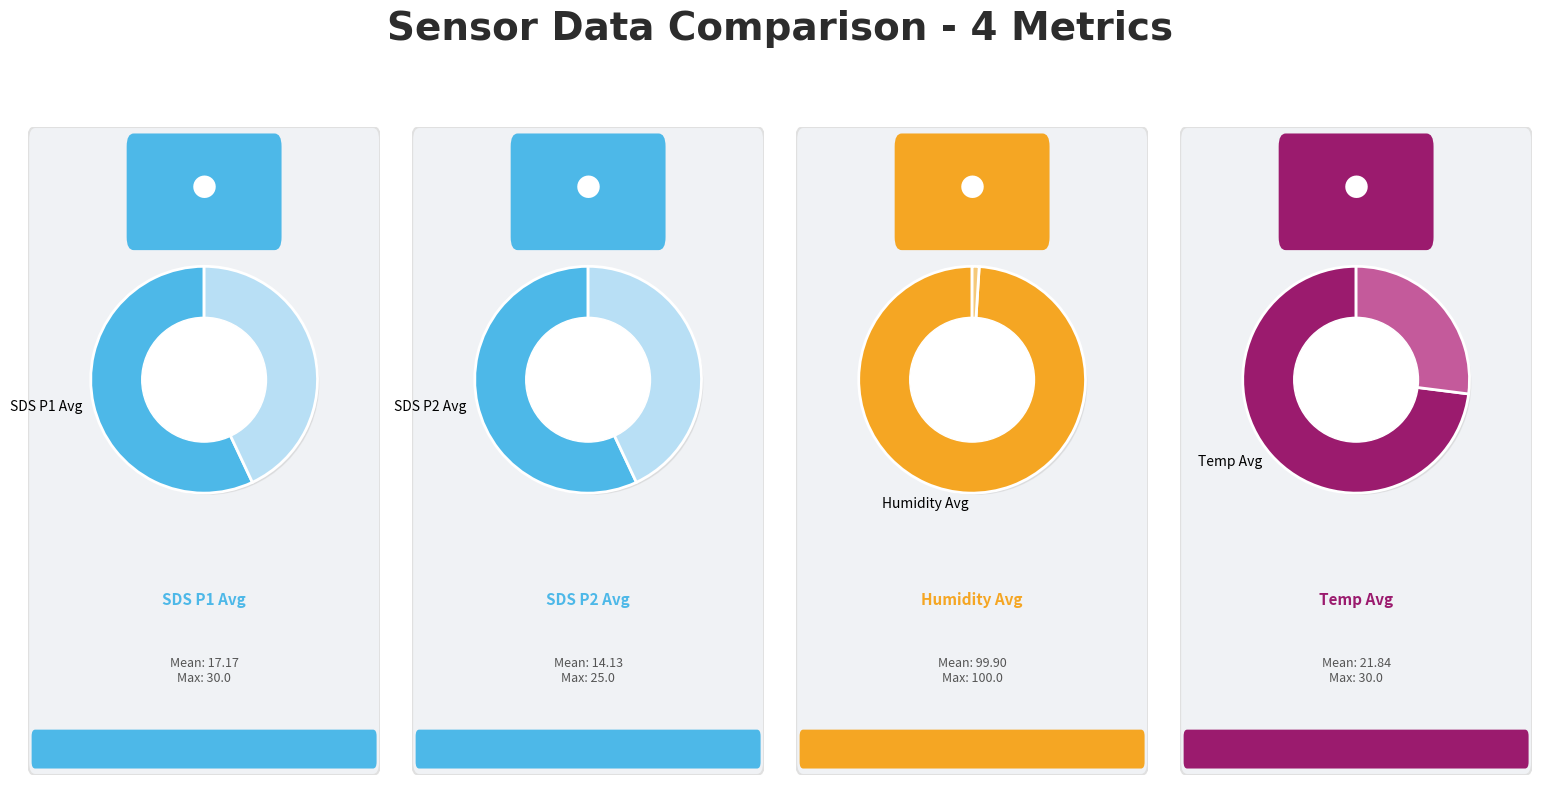

The 9 slice represents 13% of the pie. True or false?

False